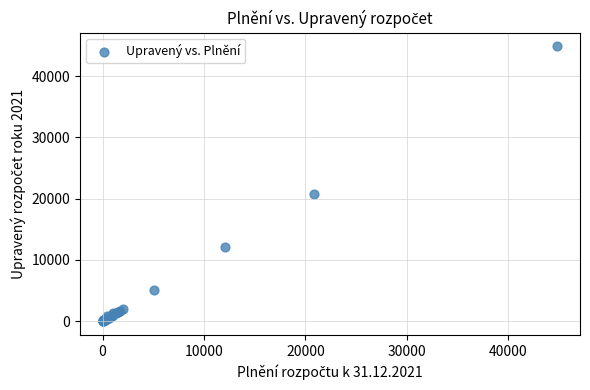

What Y value in the scatter plot is closest to 22417?

20816